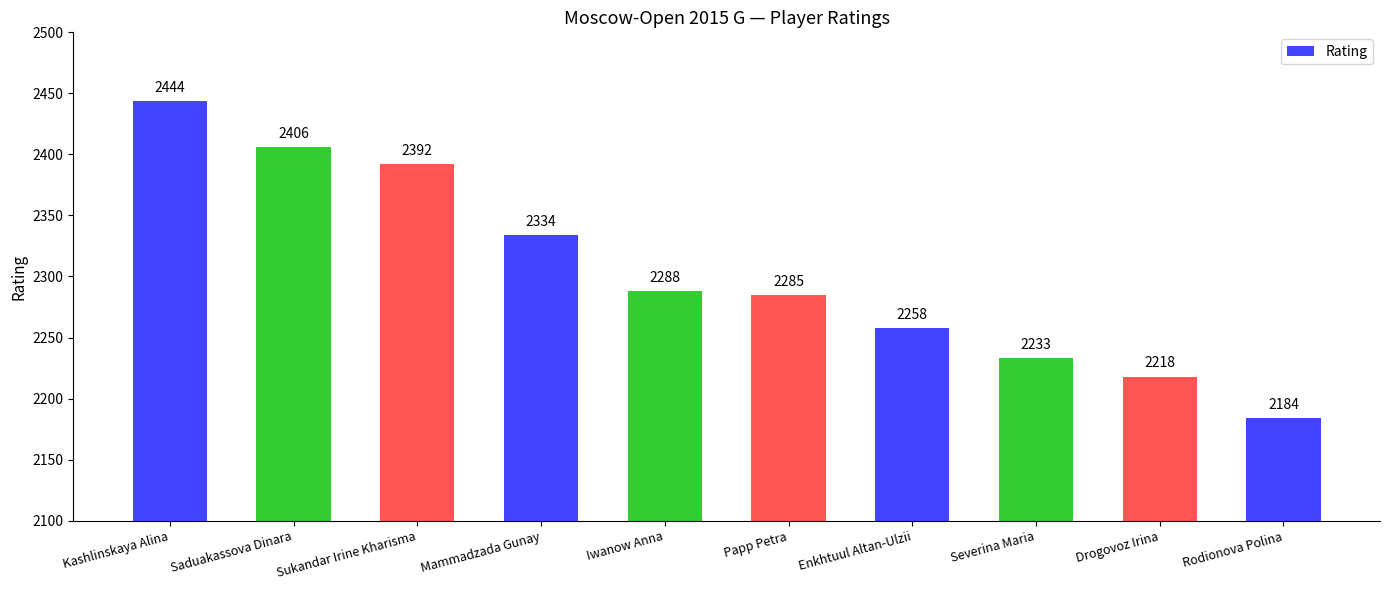

List the labels in order of value, smallest first.

Rodionova Polina, Drogovoz Irina, Severina Maria, Enkhtuul Altan-Ulzii, Papp Petra, Iwanow Anna, Mammadzada Gunay, Sukandar Irine Kharisma, Saduakassova Dinara, Kashlinskaya Alina